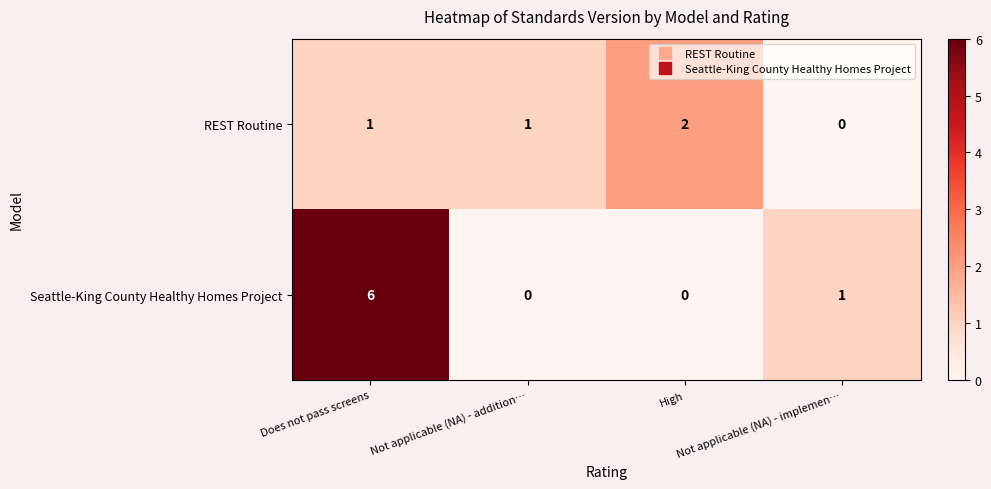

What is the total value across all series at Does not pass screens?

7